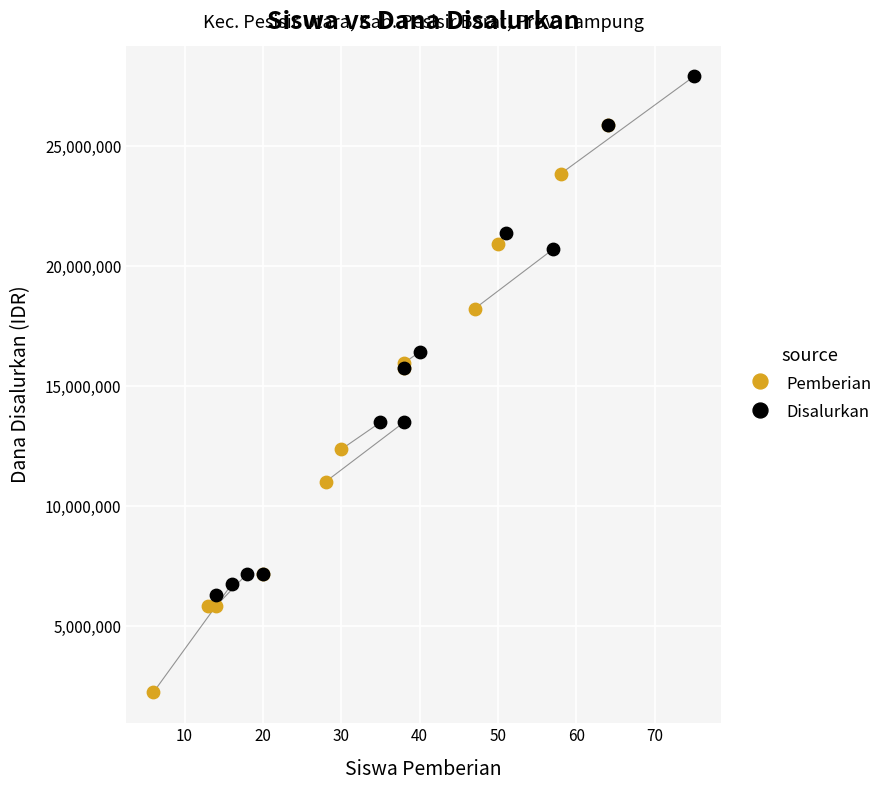

Which series contains the highest Y value?

Disalurkan